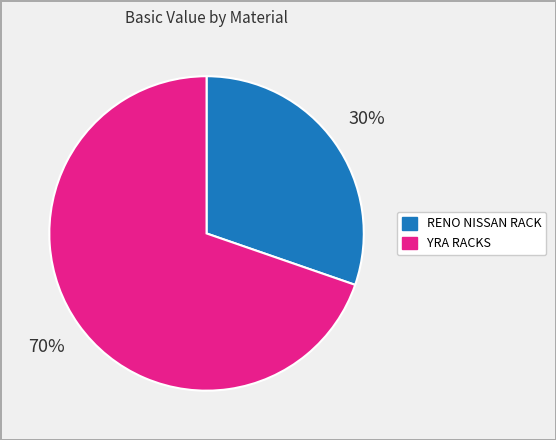

Is YRA RACKS the majority of the pie?

Yes